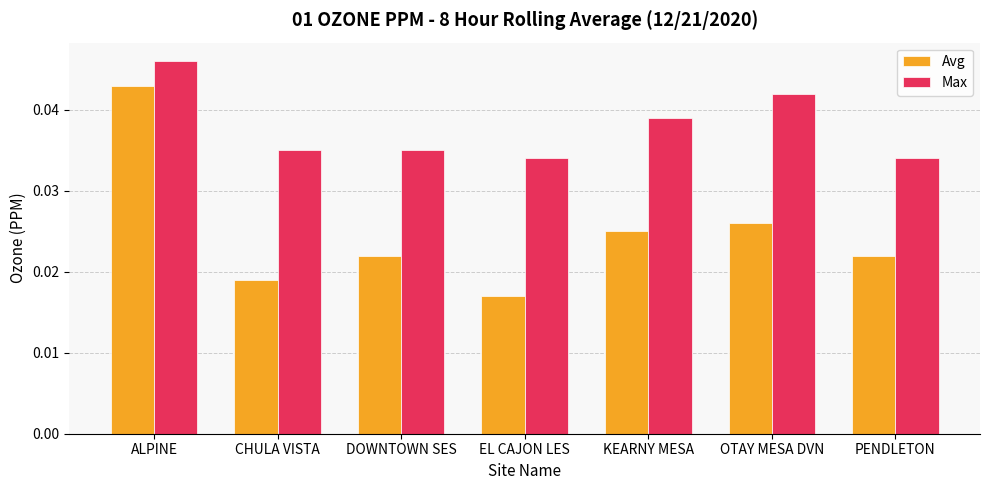

Which category has the highest value in the Avg series?

ALPINE